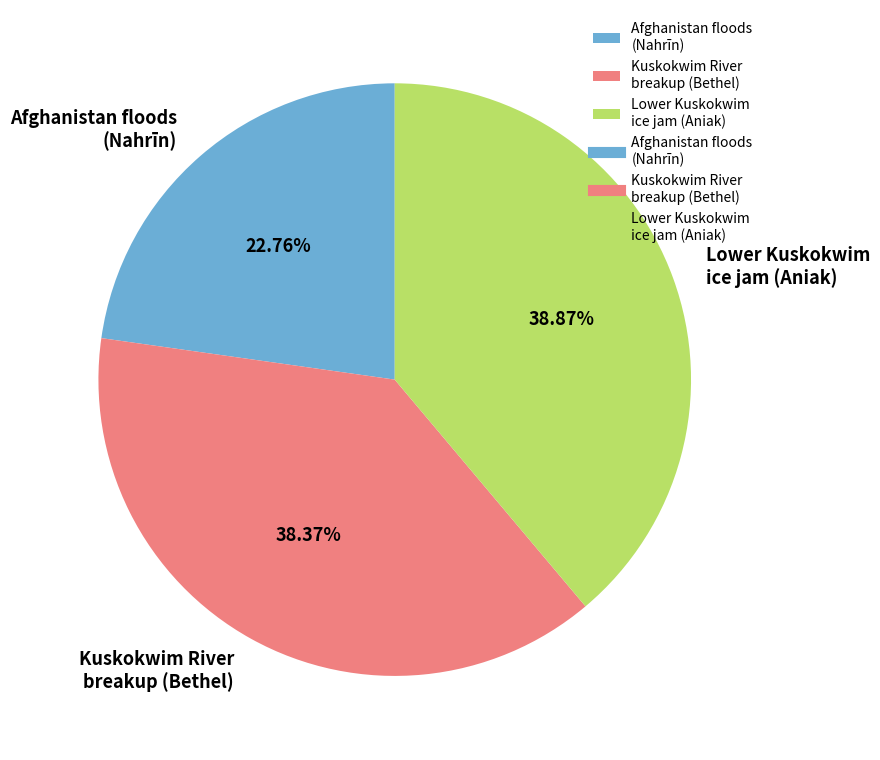

Combined, do Afghanistan floods (Nahrīn) and Kuskokwim River breakup (Bethel) account for over 50%?

Yes